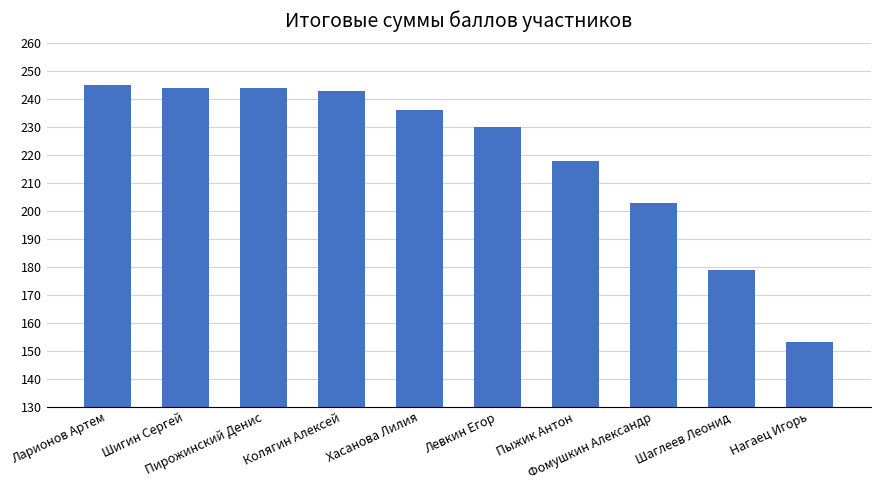

Count the number of data series in this chart.

1